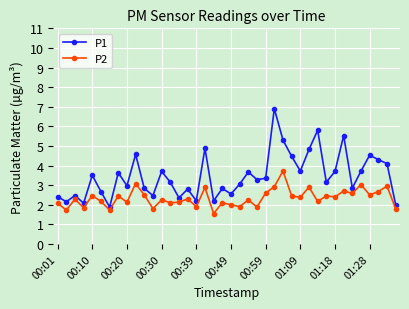

Which series has the largest range (max minus min)?

P1